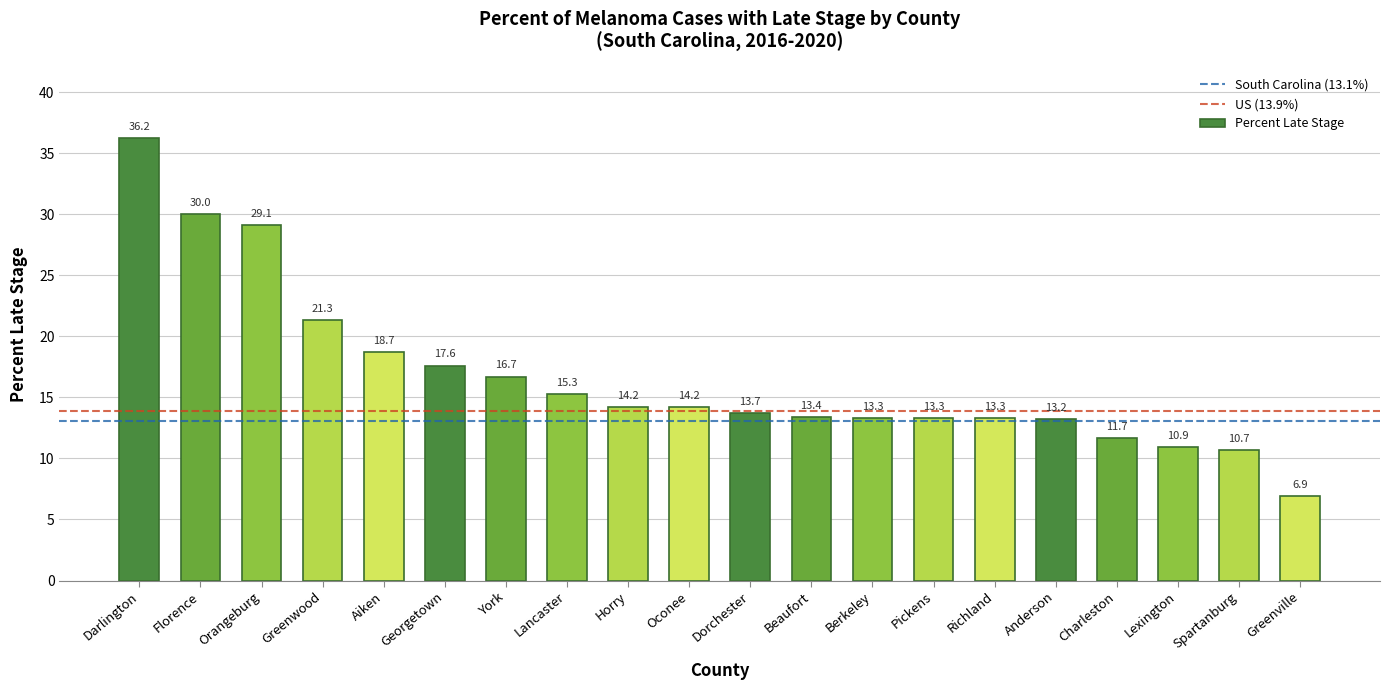

What is the difference between the second highest and second lowest values?

19.3